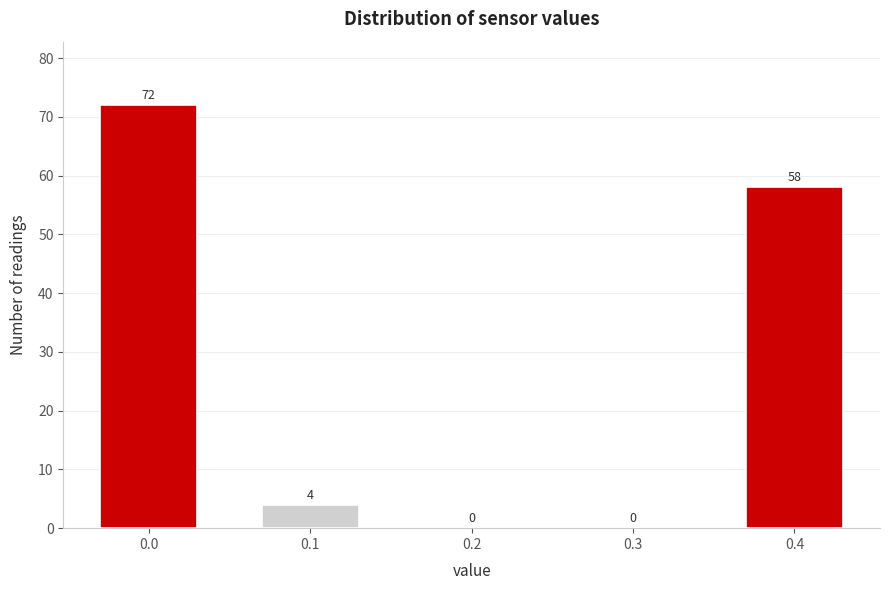

Reading left to right, transcribe all the data shown in this chart.

0.0=72	0.1=4	0.2=0	0.3=0	0.4=58